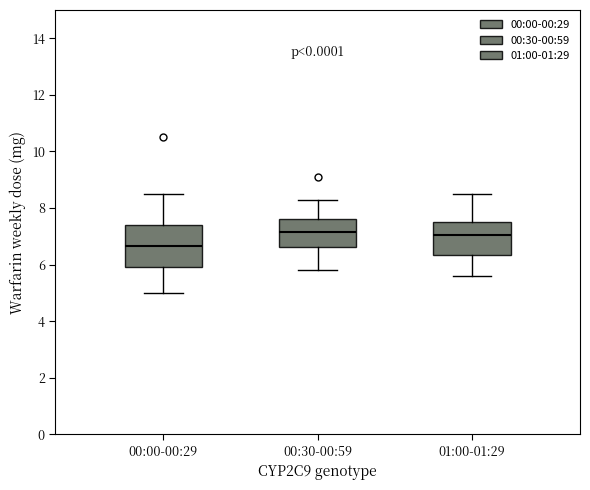

Comparing the boxes themselves (not the whiskers), which one is the tallest?

00:00-00:29